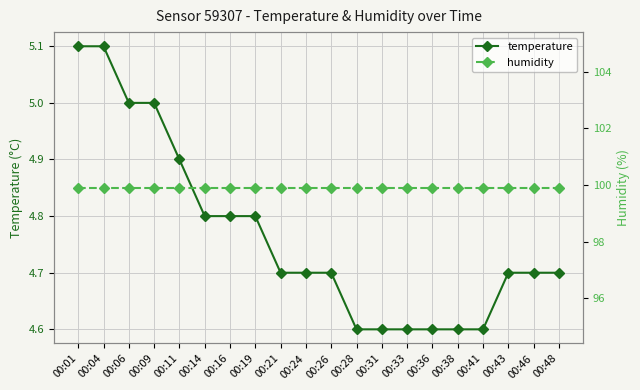

Rank the categories by temperature value from lowest to highest.

00:28, 00:31, 00:33, 00:36, 00:38, 00:41, 00:21, 00:24, 00:26, 00:43, 00:46, 00:48, 00:14, 00:16, 00:19, 00:11, 00:06, 00:09, 00:01, 00:04